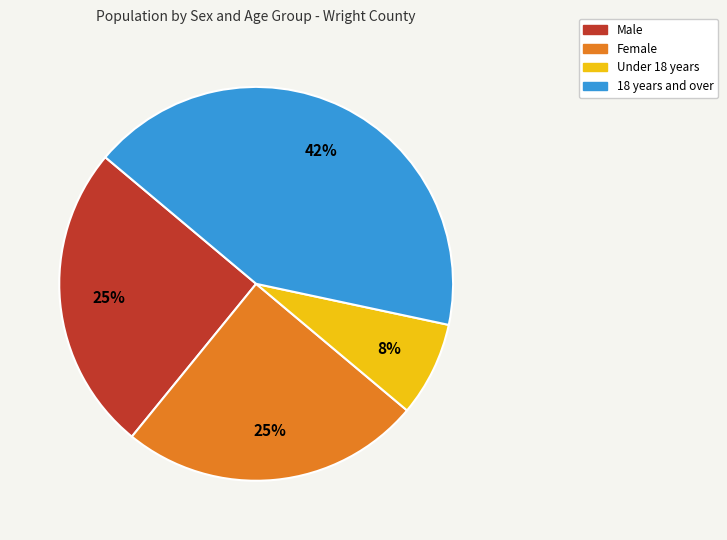

To the nearest percent, what is the difference between the largest and smallest slice percentages?

34%